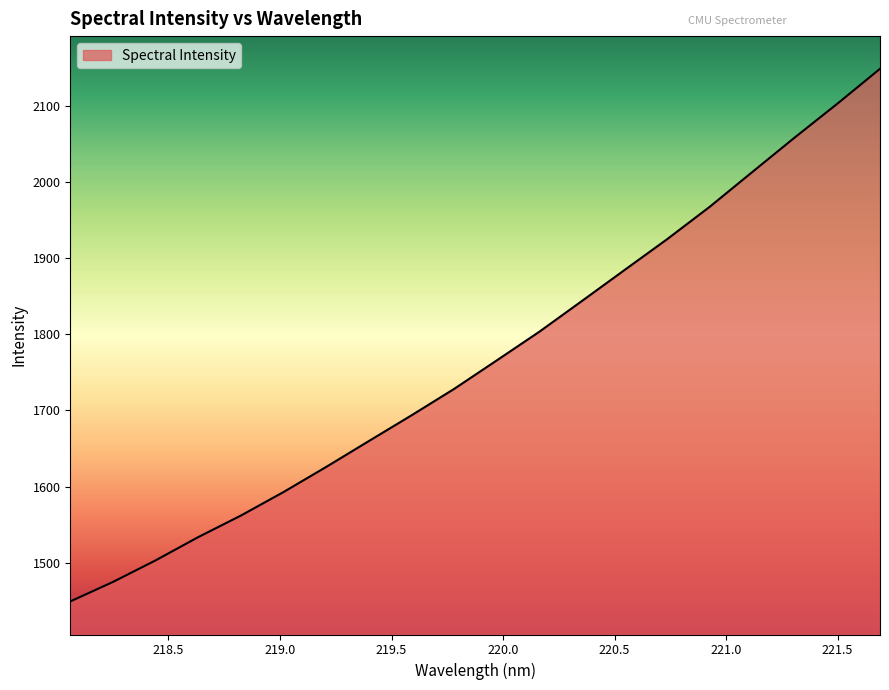

What is the difference between the maximum and second lowest values?

674.7